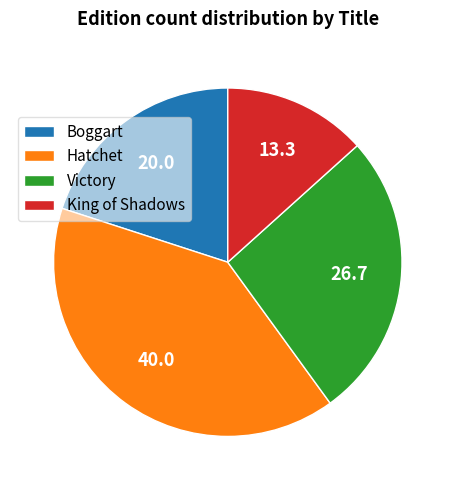

Does any single category account for the majority?

No